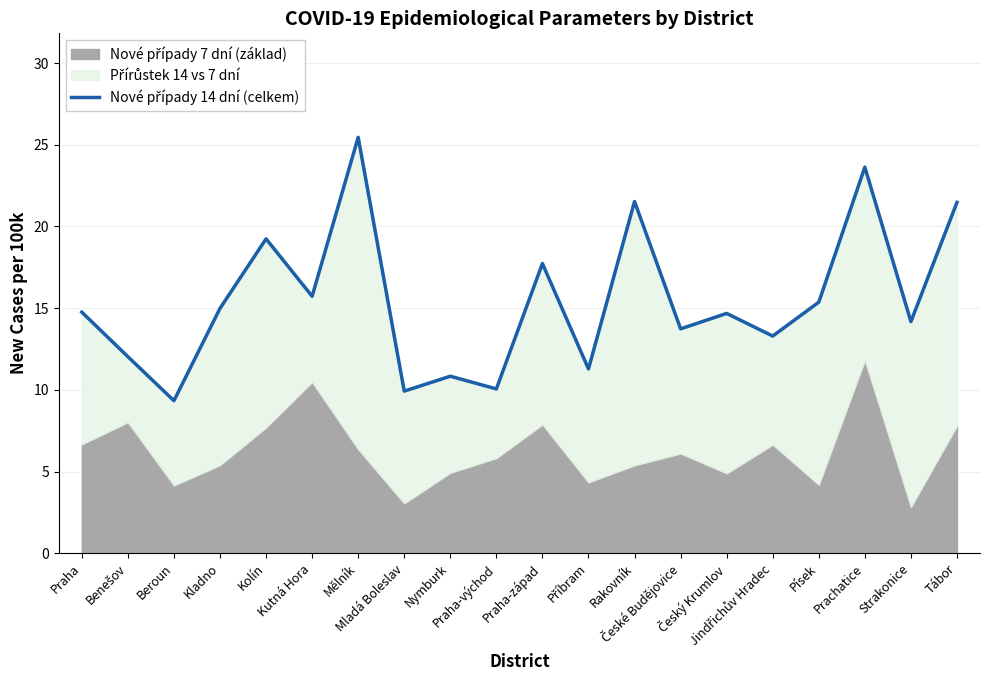

What position from the left is Příbram?

12